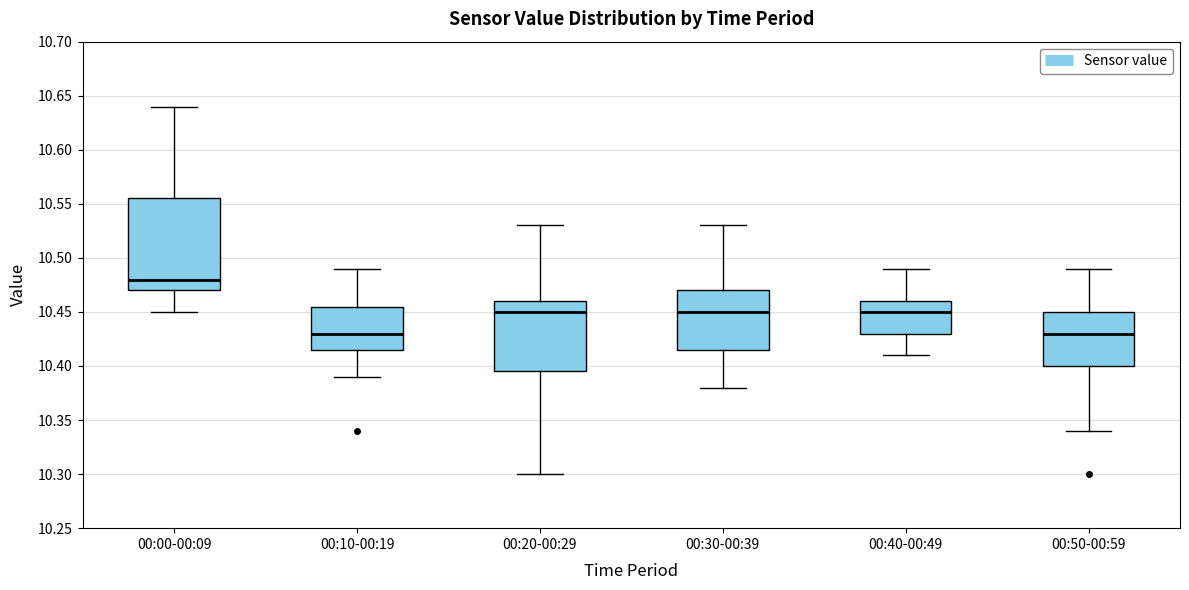

Comparing the boxes themselves (not the whiskers), which one is the tallest?

00:00-00:09